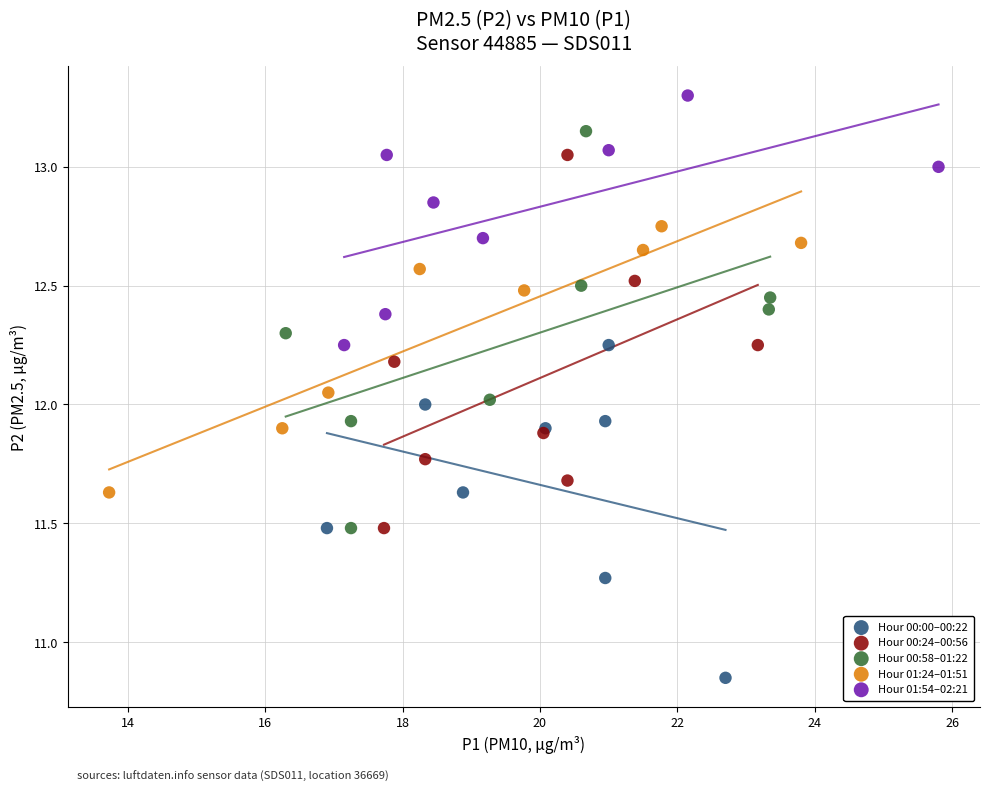

Which series has the widest spread of Y values?

Hour 00:58–01:22